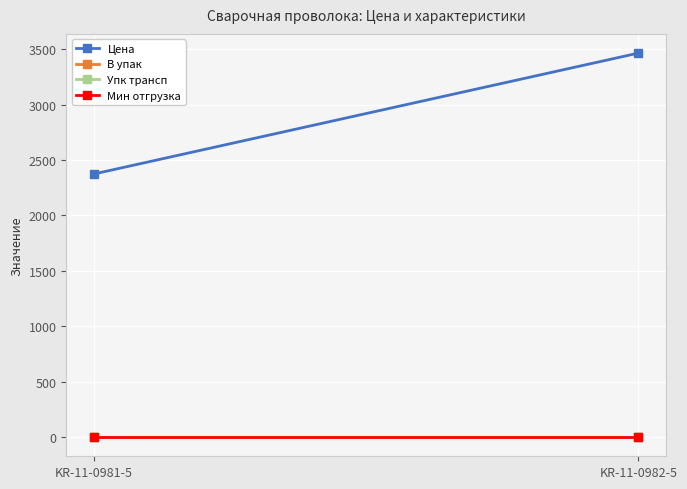

How many categories are shown in the chart?

2